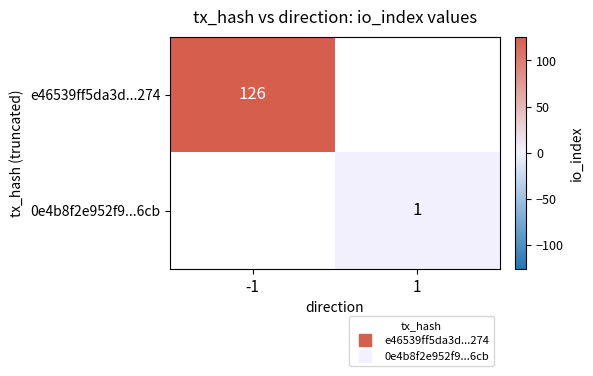

At how many categories does at least one series exceed 85?

1